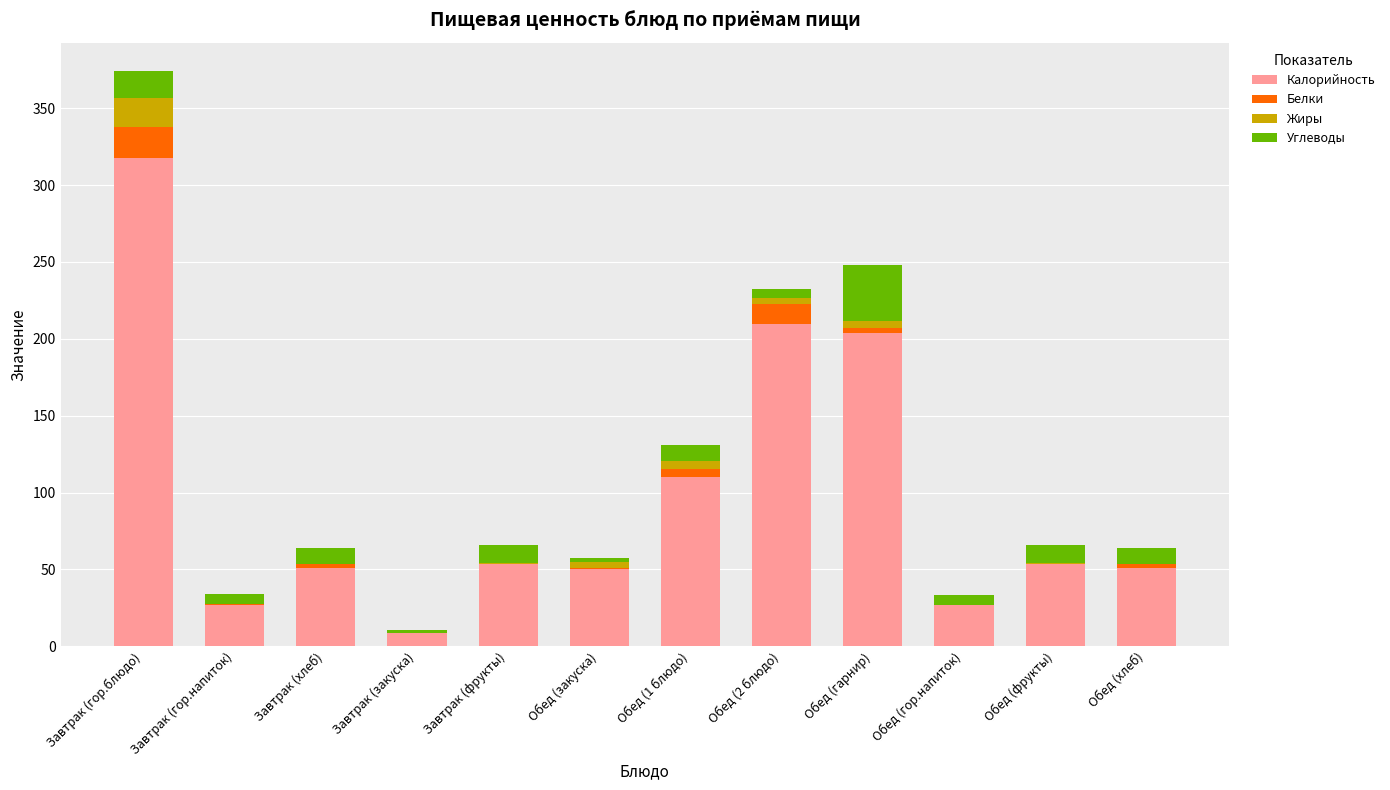

At which category is the sum across all series the highest?

Завтрак (гор.блюдо)